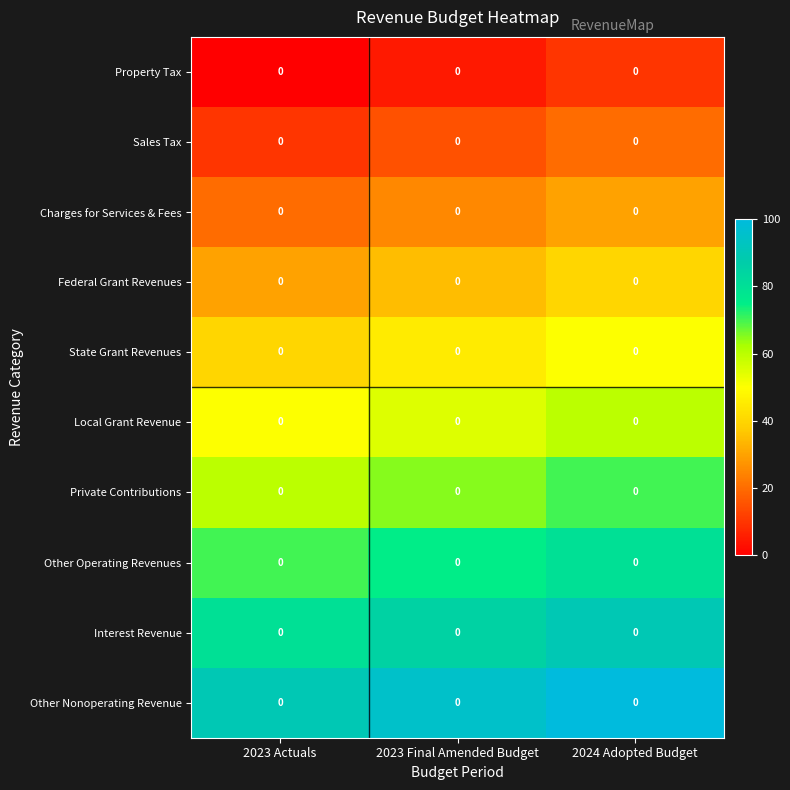

What is the total value across all series at 2024 Adopted Budget?

550